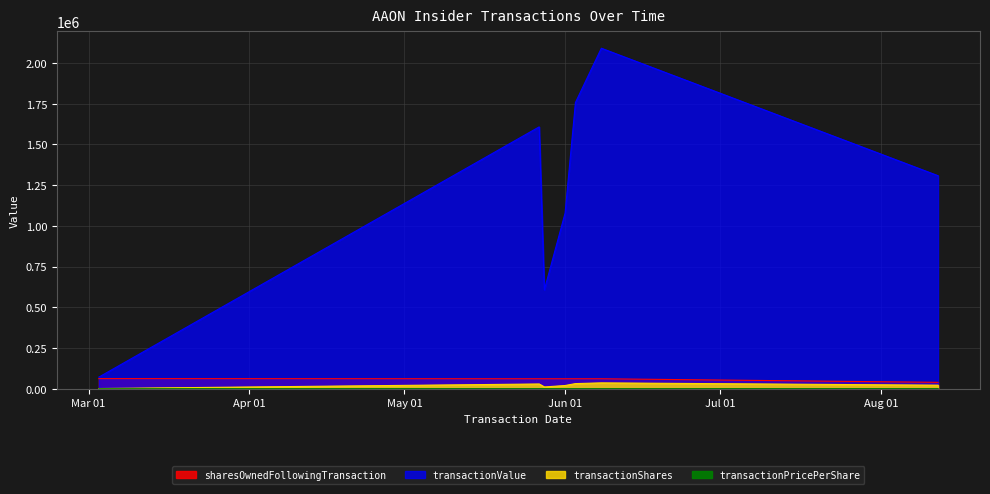

What is the maximum value for transactionShares?

36035.0